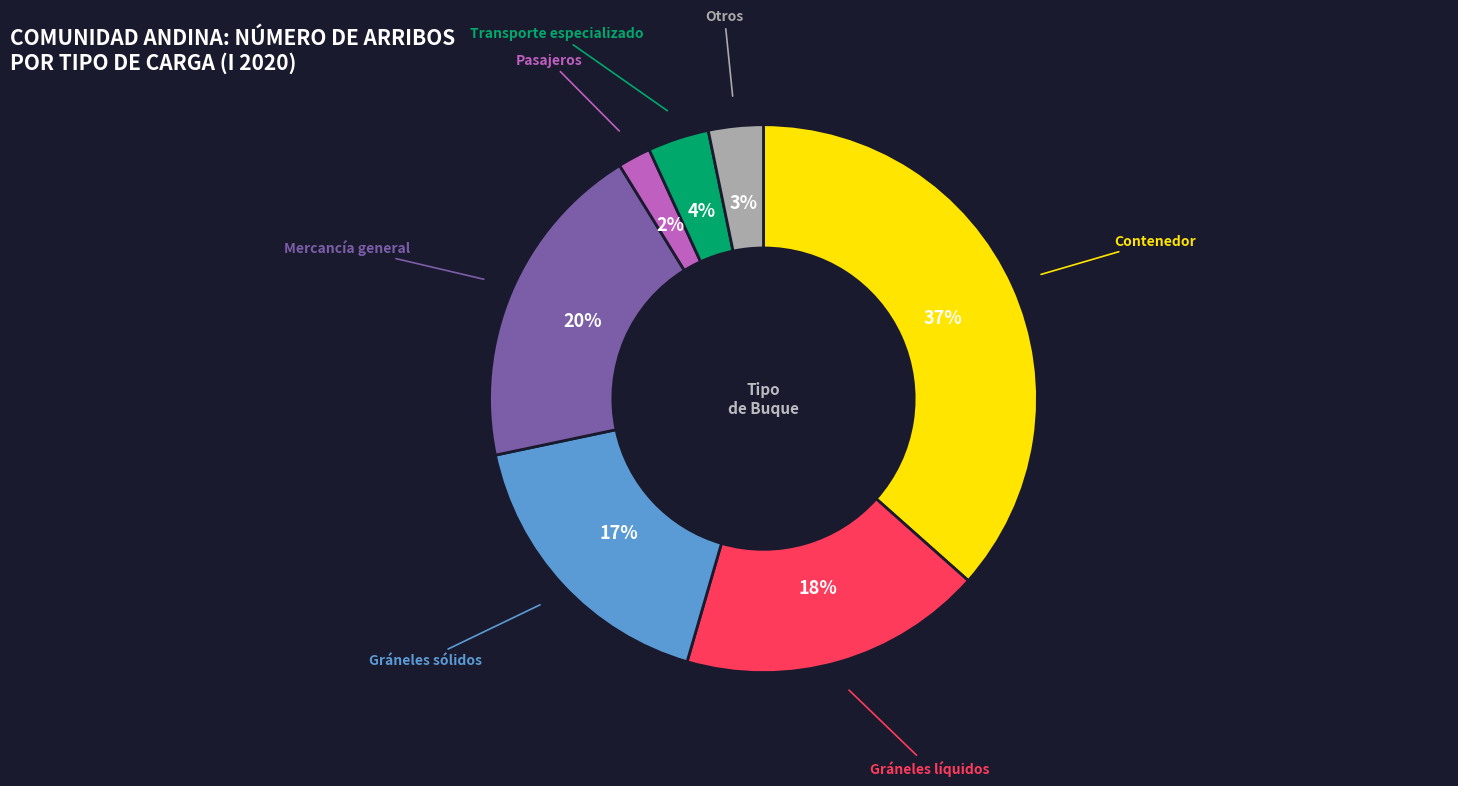

Count the number of slices in the pie.

7